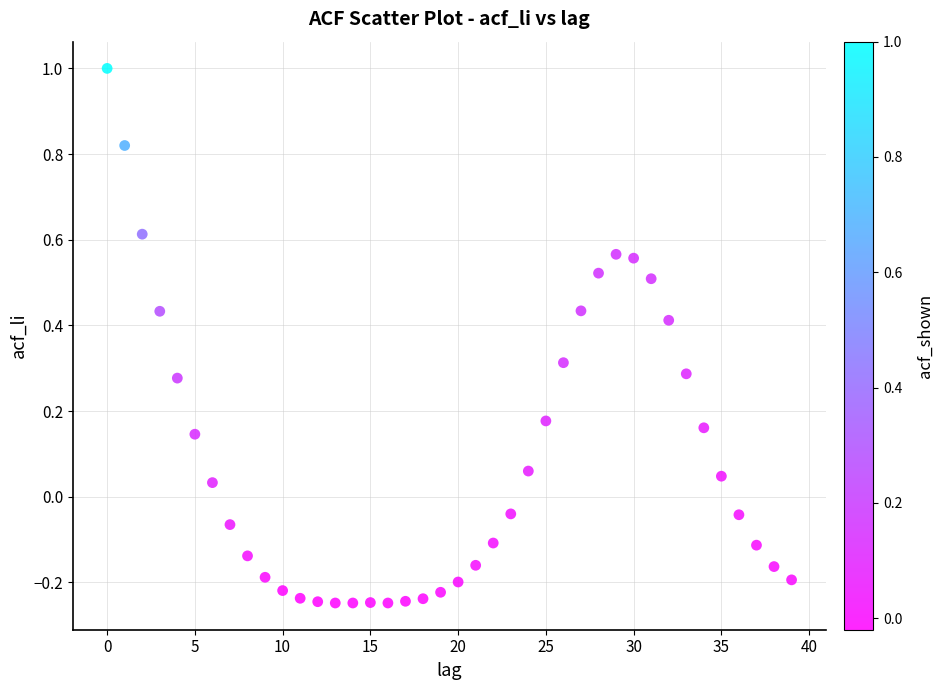

What is the range of Y values (max minus min)?

1.2